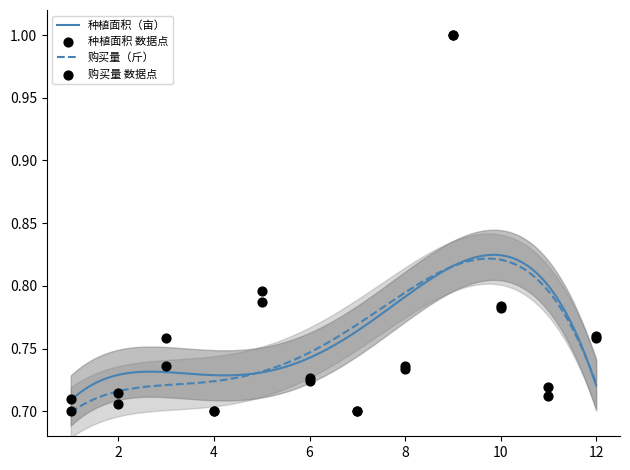

Which series reaches the maximum Y coordinate?

种植面积（亩）